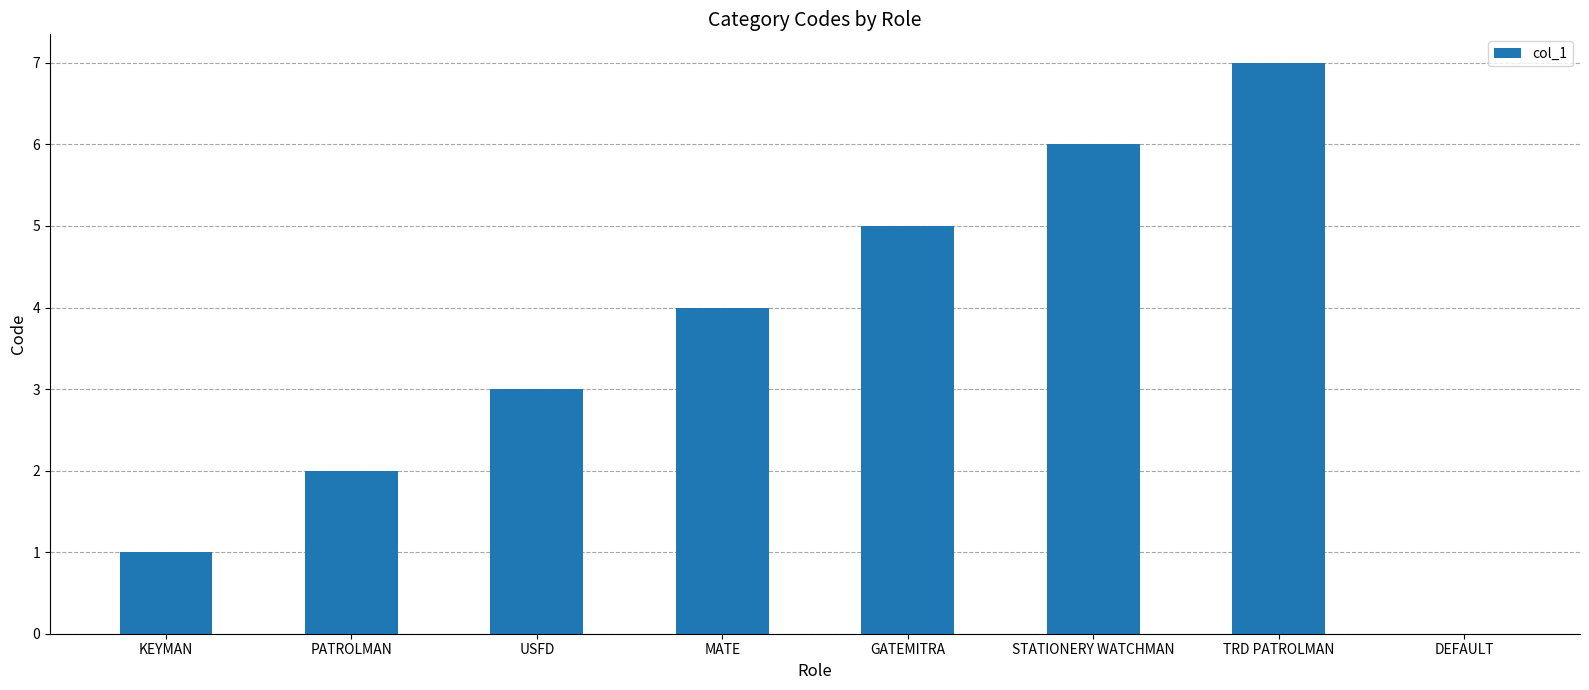

At which label is the value closest to 3?

USFD